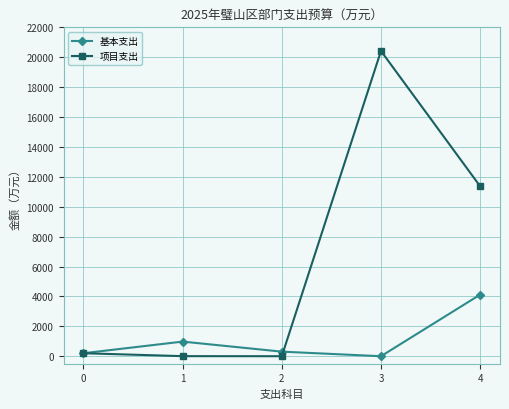

How many lines are shown in the chart?

2